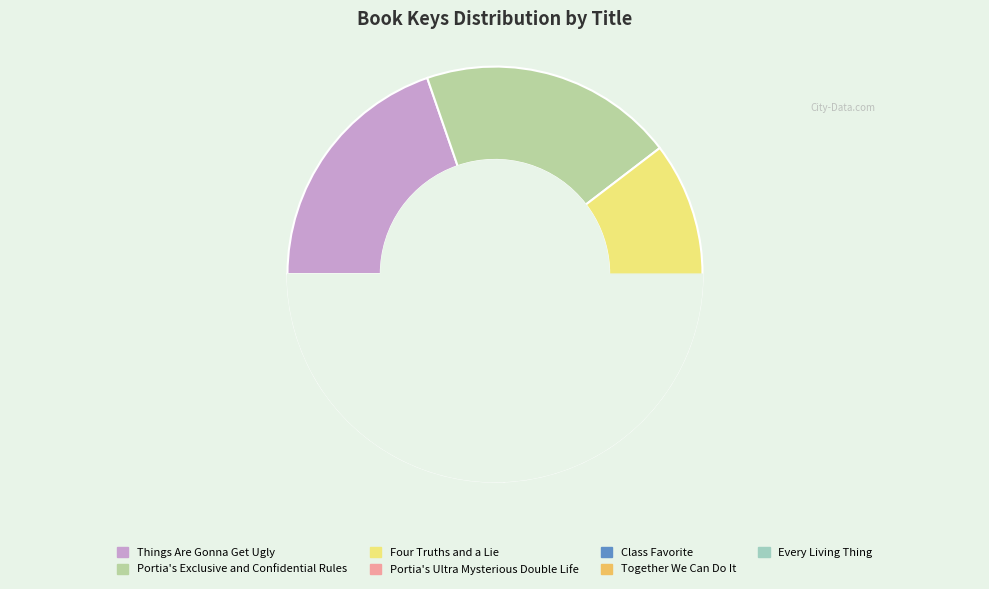

Is Together We Can Do It the majority of the pie?

No